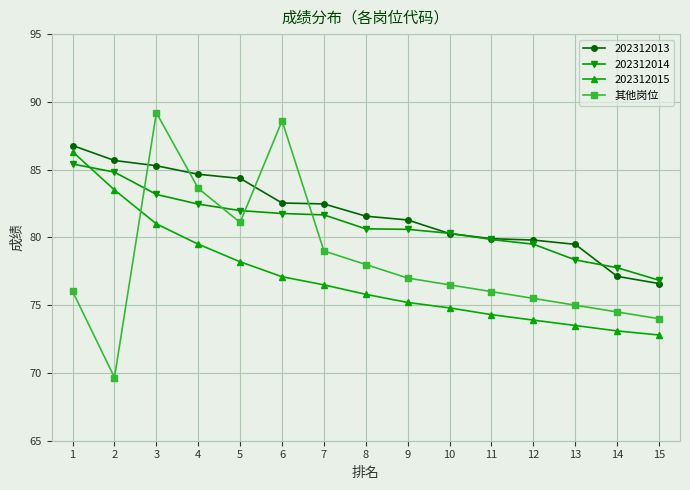

The value of 其他岗位 at 1 is 25.7. True or false?

False